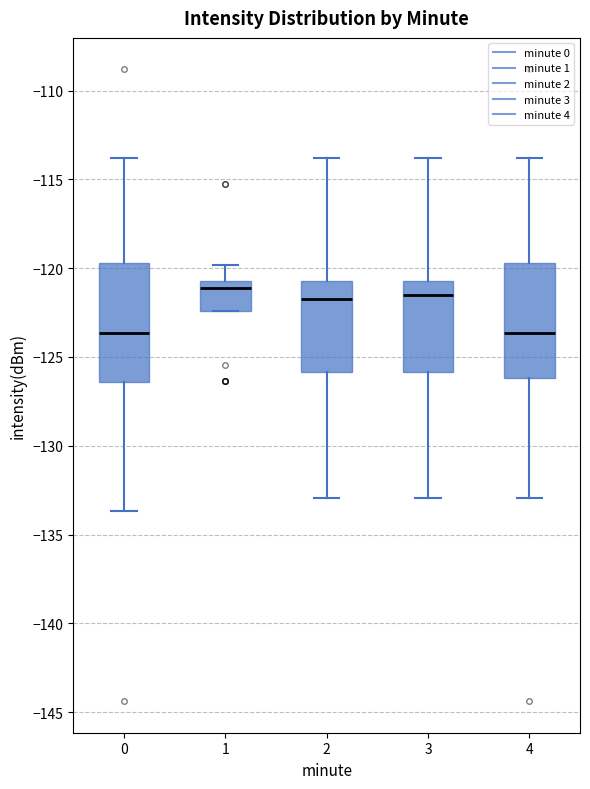

Where is the upper edge of the box at x = 0 on the y-axis? The values are not printed on the chart, so give them approximately, as read against the axis.

-119.5